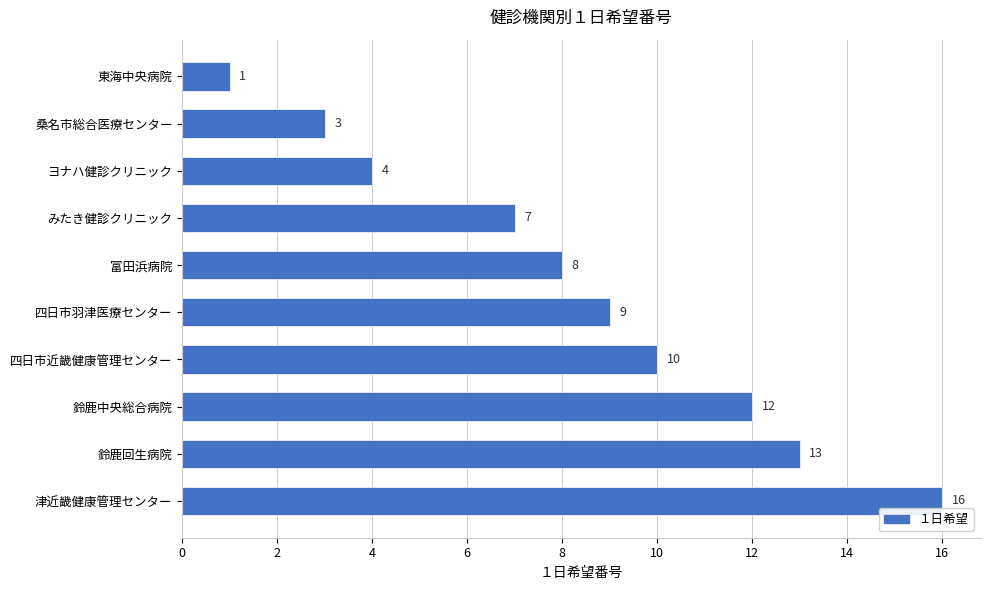

What is the difference between the values at 津近畿健康管理センター and 鈴鹿回生病院?

3